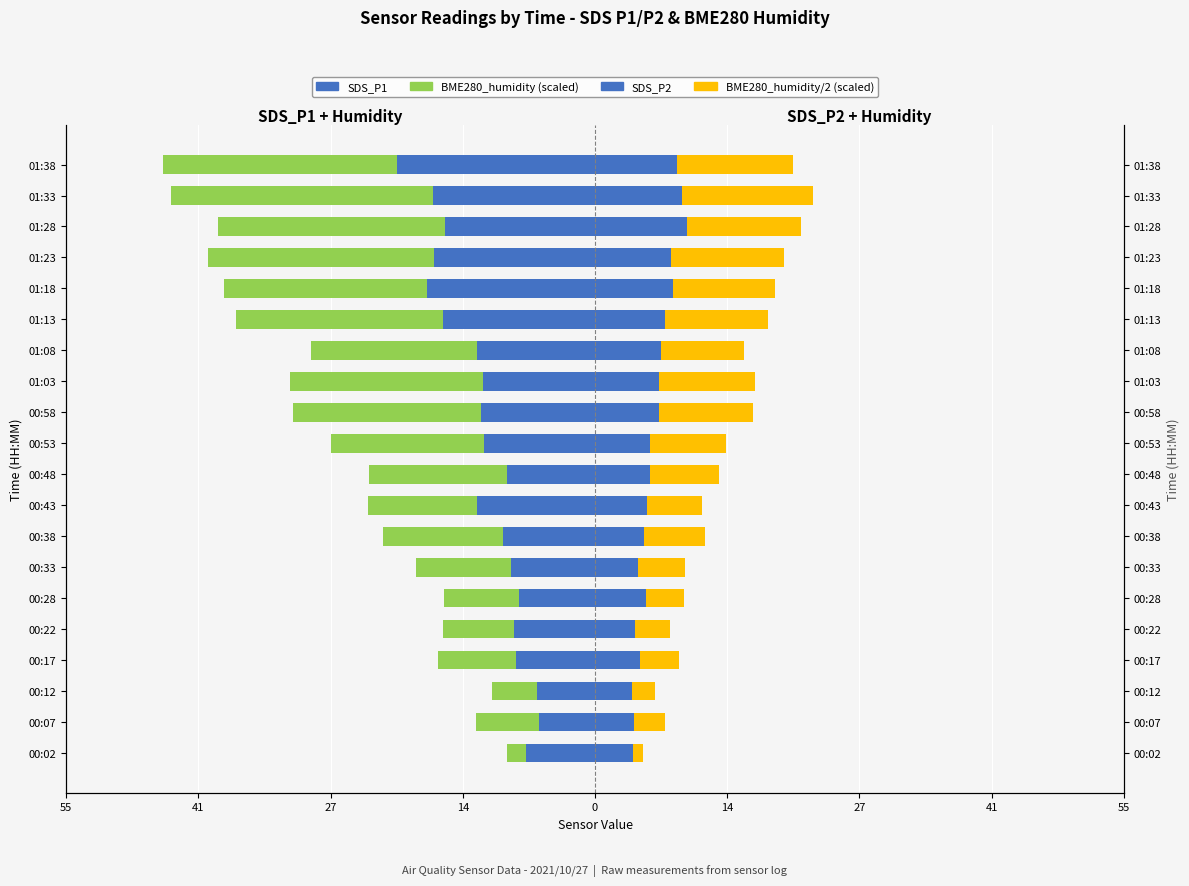

What is the difference between the highest and lowest values at 00:12?

9.8